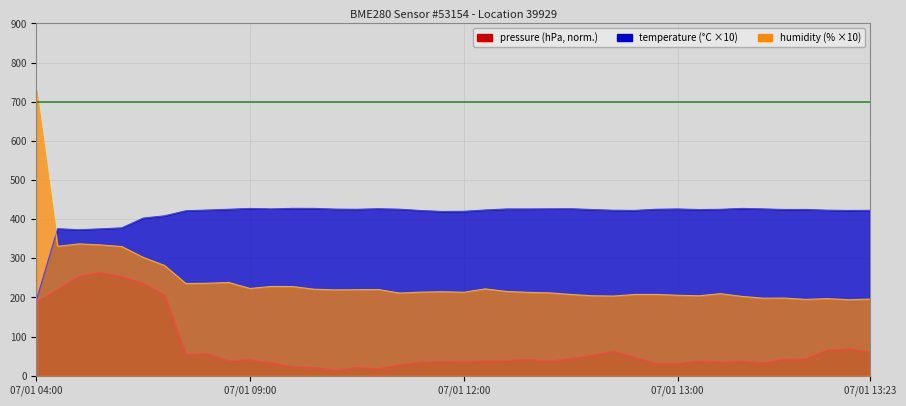

True or false: temperature and humidity intersect in this chart.

True